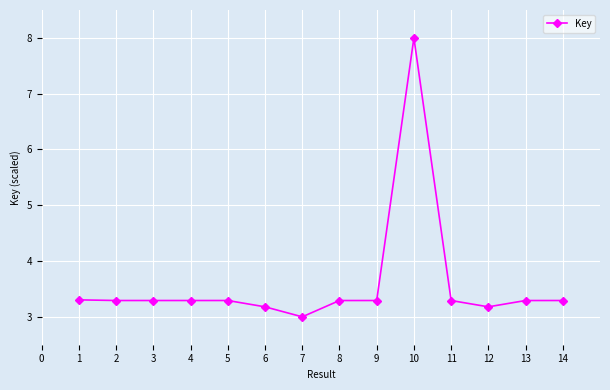

What is the change in value from 3 to 9?

-0.0